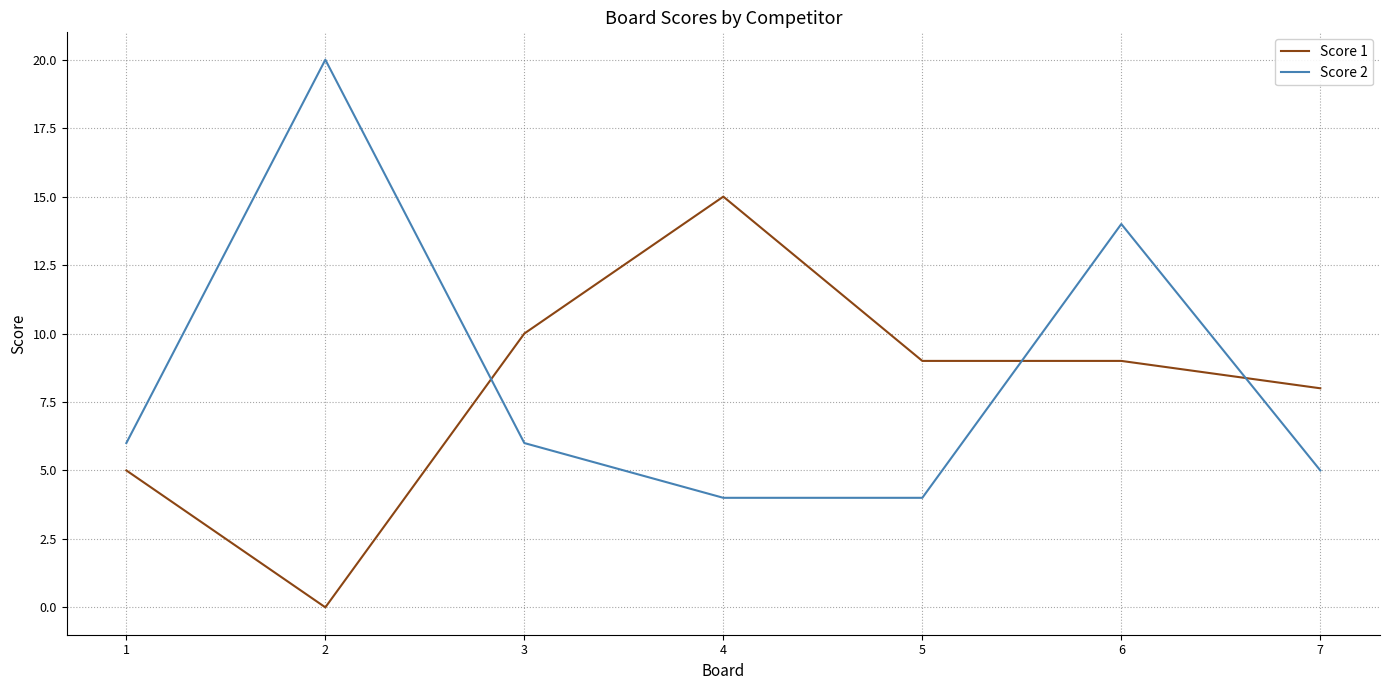

Which series ends up on top after the final intersection of Score 2 and Score 1?

Score 1